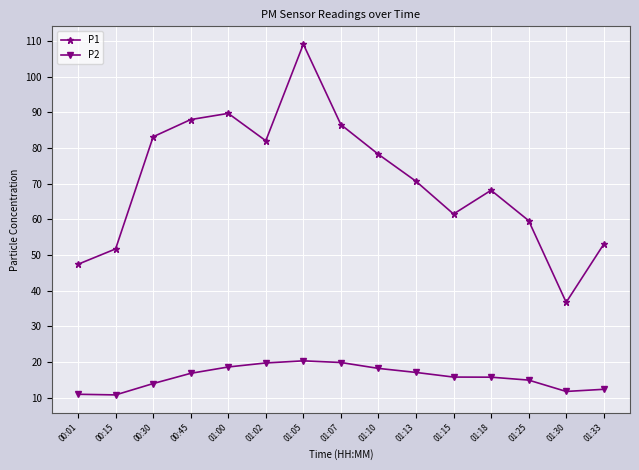

True or false: P2 and P1 intersect in this chart.

False